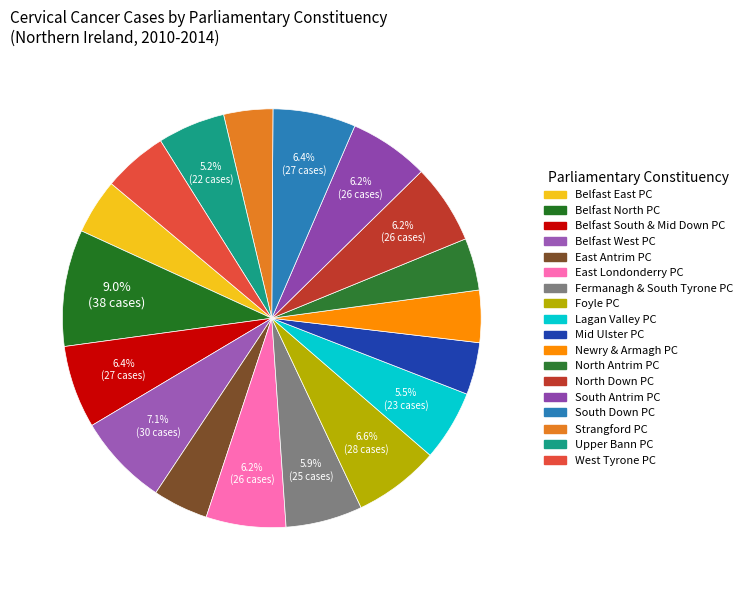

How many segments does this pie chart have?

18